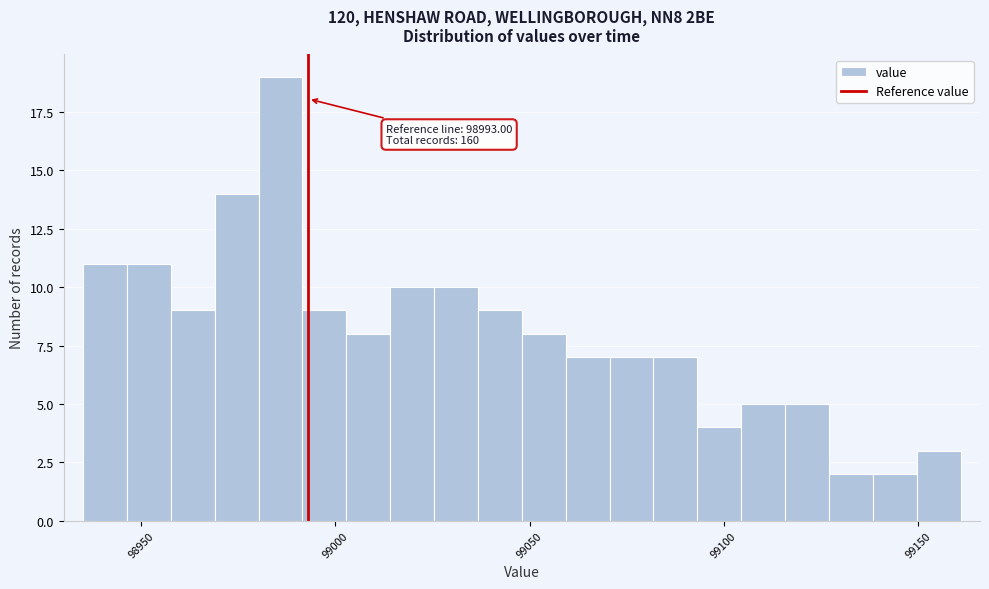

Read against the x-axis, roughly where is the centre of the tallest bar?

98985